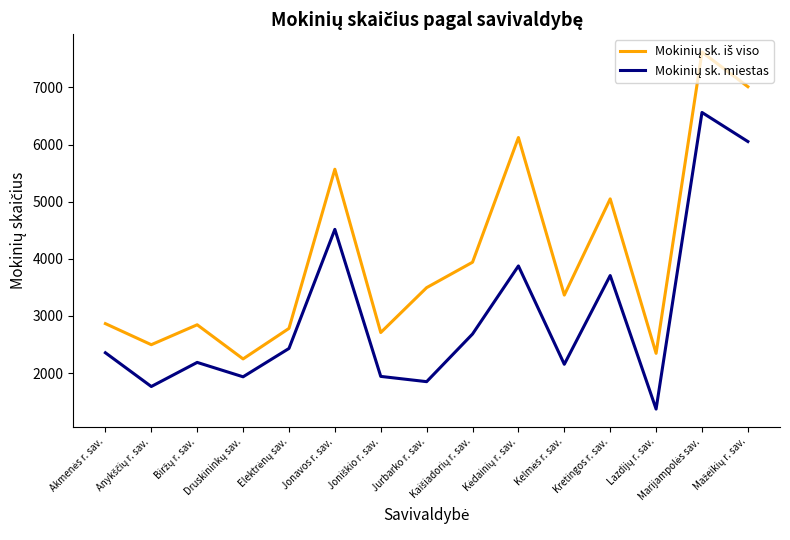

What is the greatest value displayed?

7619